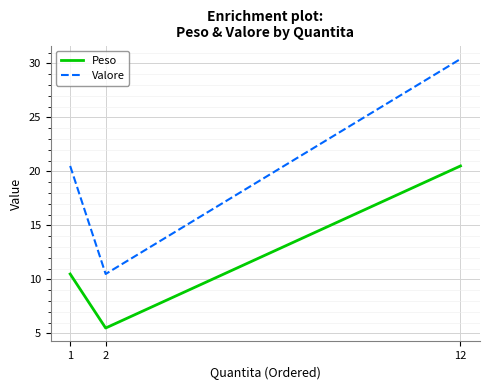

Reading right to left, list all the values displayed in this chart.

Peso: 20.5	5.5	10.5
Valore: 30.4	10.5	20.5